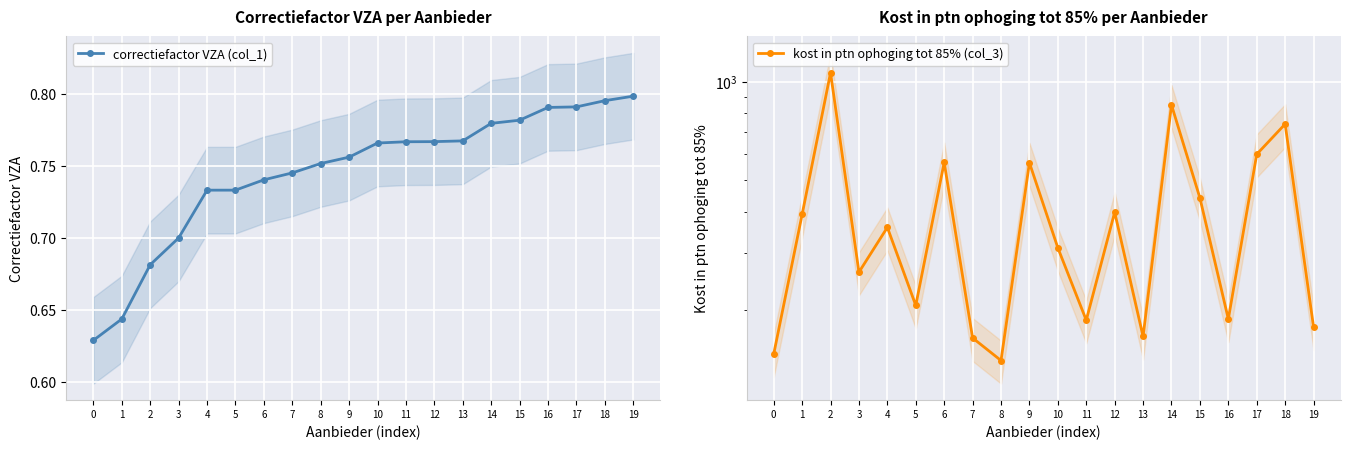

True or false: correctiefactor VZA (col_1) has a value of 0.3 at 2.

False